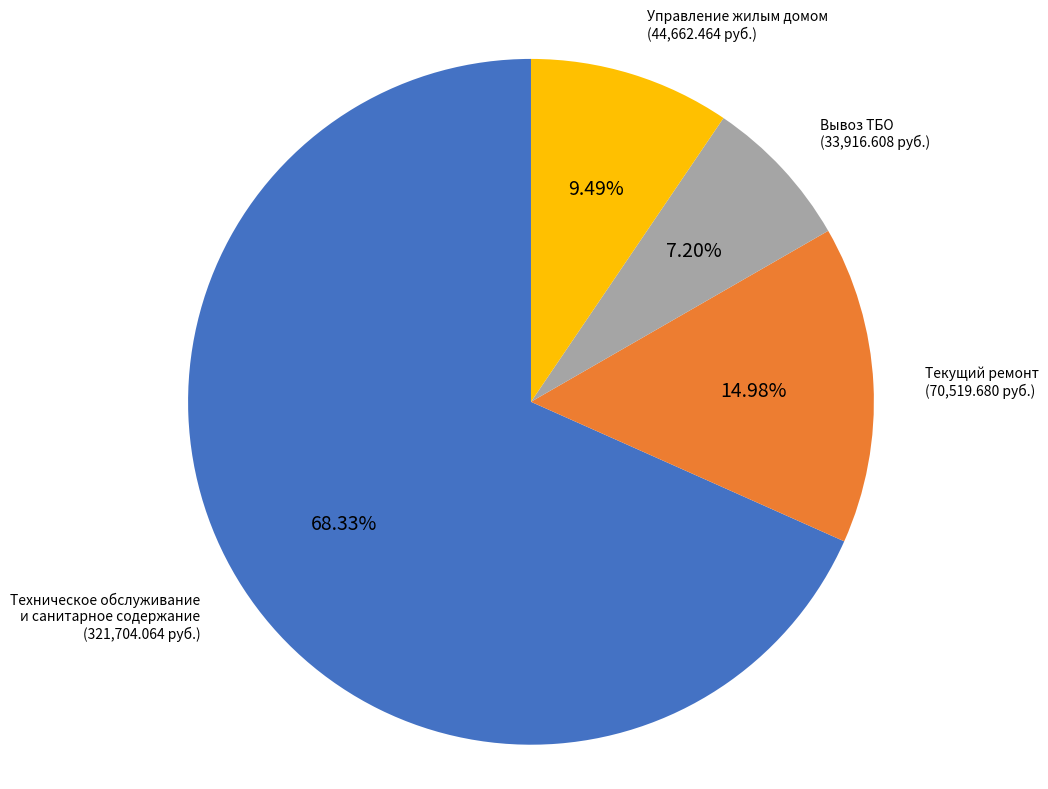

True or false: Текущий ремонт accounts for 3% of the total.

False